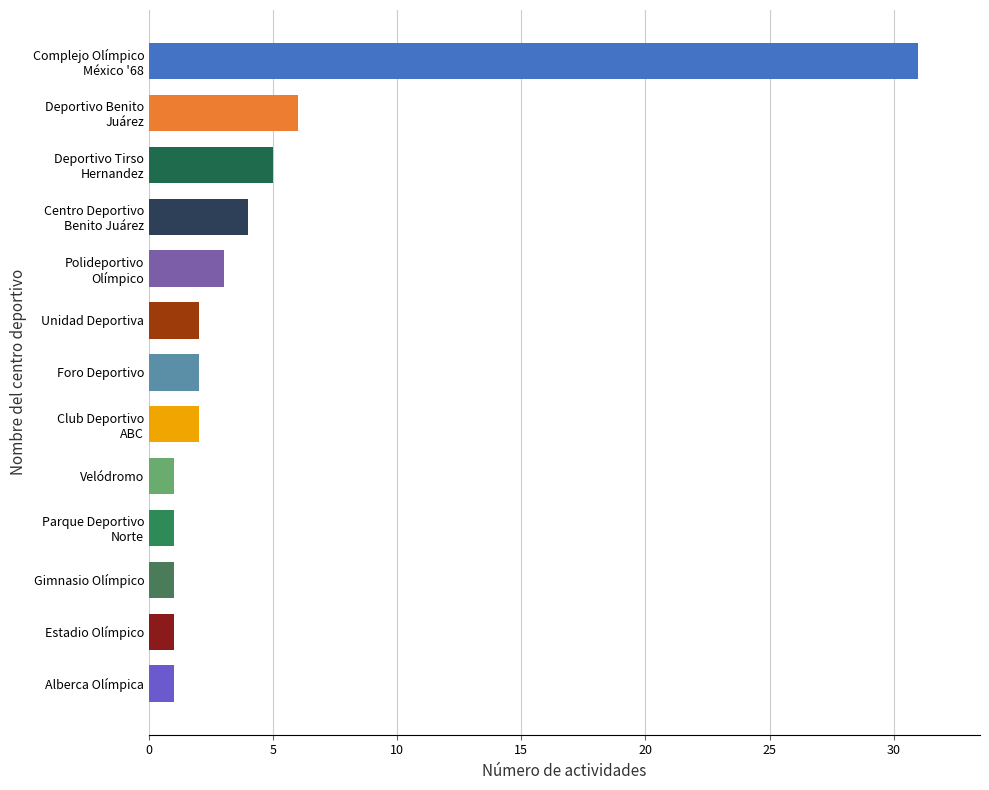

What is the average value?

5